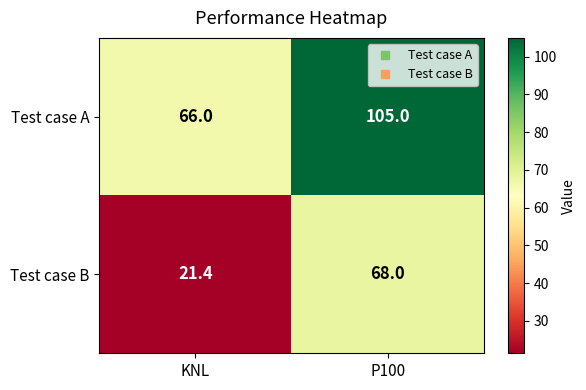

Which series has the largest total across all categories?

Test case A